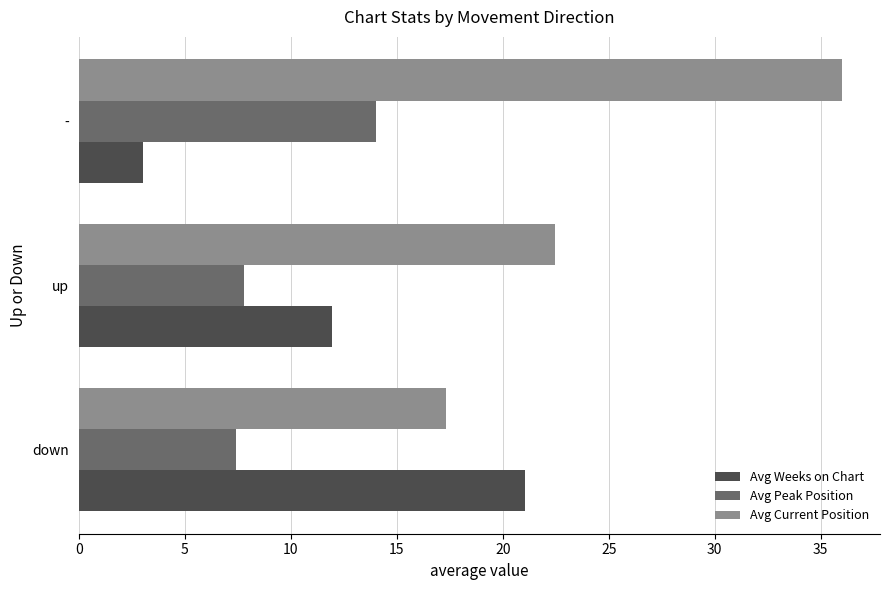

How many distinct data groups are displayed?

3